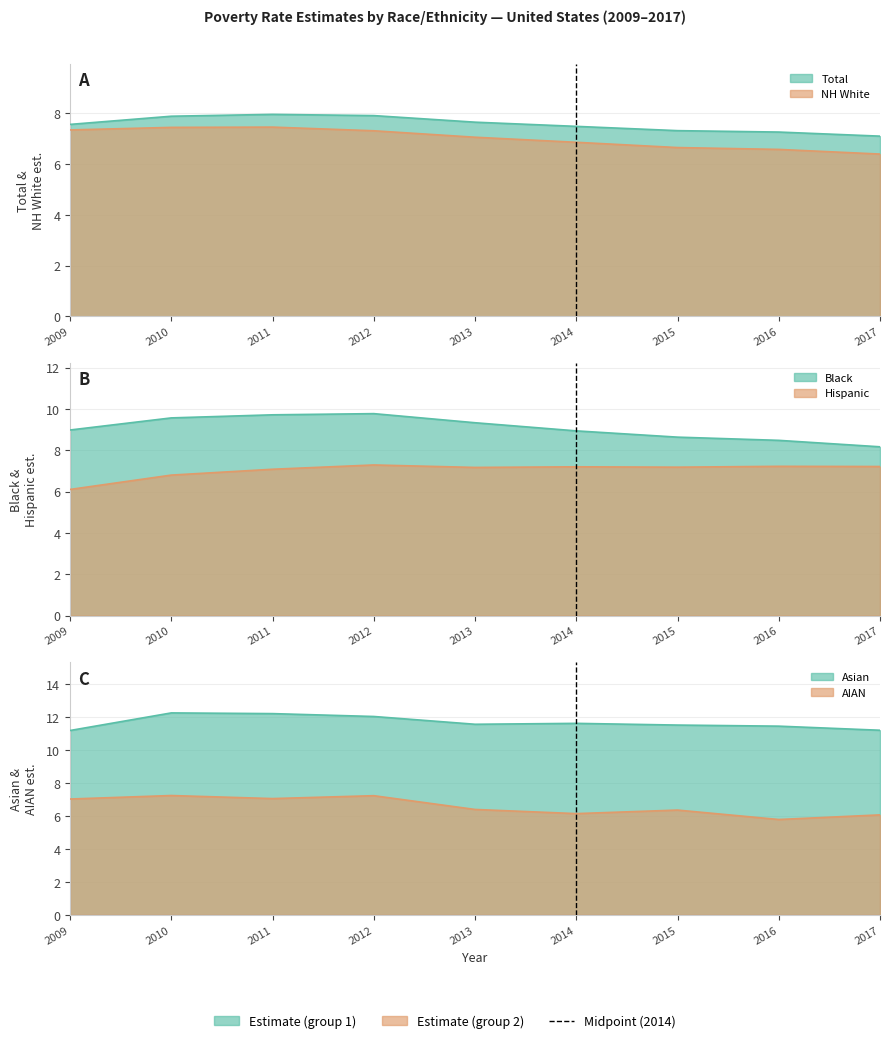

Reading right to left, extract all data points from this chart.

total_est: 7.1	7.3	7.3	7.5	7.6	7.9	8.0	7.9	7.6
nhwhite_est: 6.4	6.6	6.6	6.9	7.1	7.3	7.5	7.4	7.3
black_est: 8.2	8.5	8.6	8.9	9.3	9.8	9.7	9.6	9.0
hisp_est: 7.2	7.2	7.2	7.2	7.2	7.3	7.1	6.8	6.1
asian_est: 11.2	11.4	11.5	11.6	11.6	12.0	12.2	12.2	11.2
aian_est: 6.1	5.8	6.4	6.1	6.4	7.2	7.1	7.2	7.0